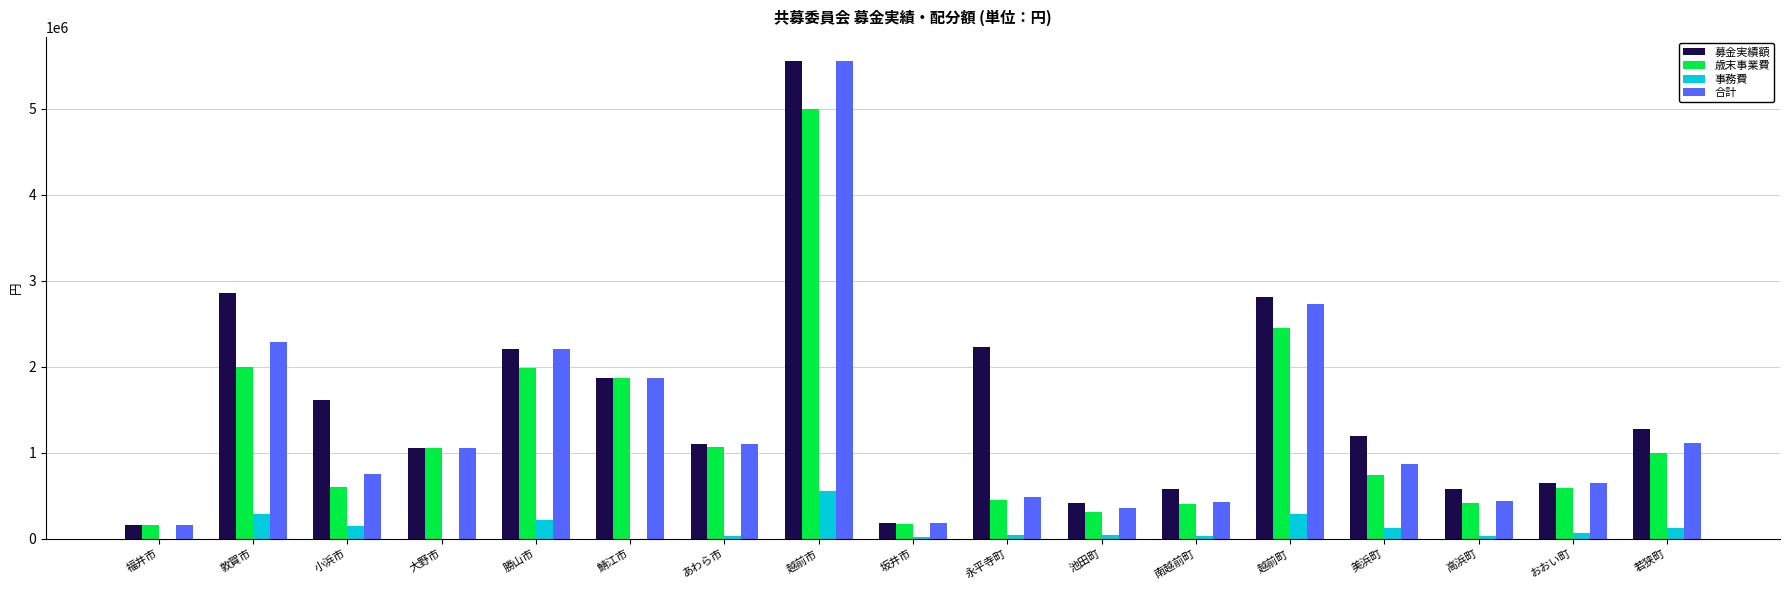

What is the sum of the 事務費 values at 美浜町 and おおい町?

184000